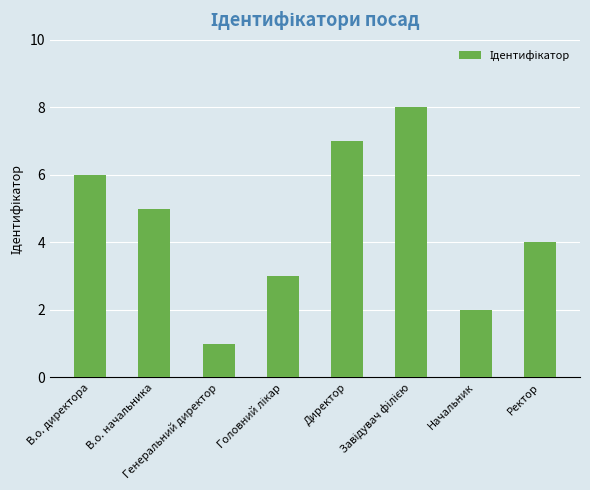

How many distinct data groups are displayed?

1